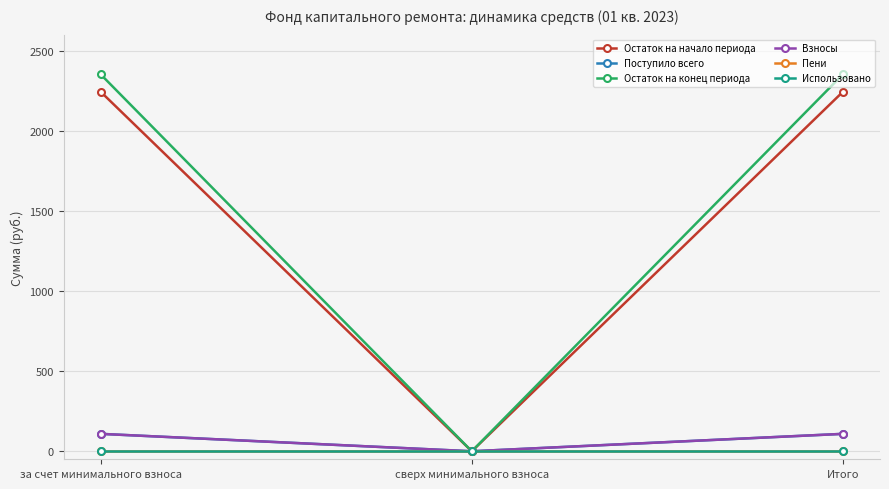

Is this an area chart (filled region under the line)?

No